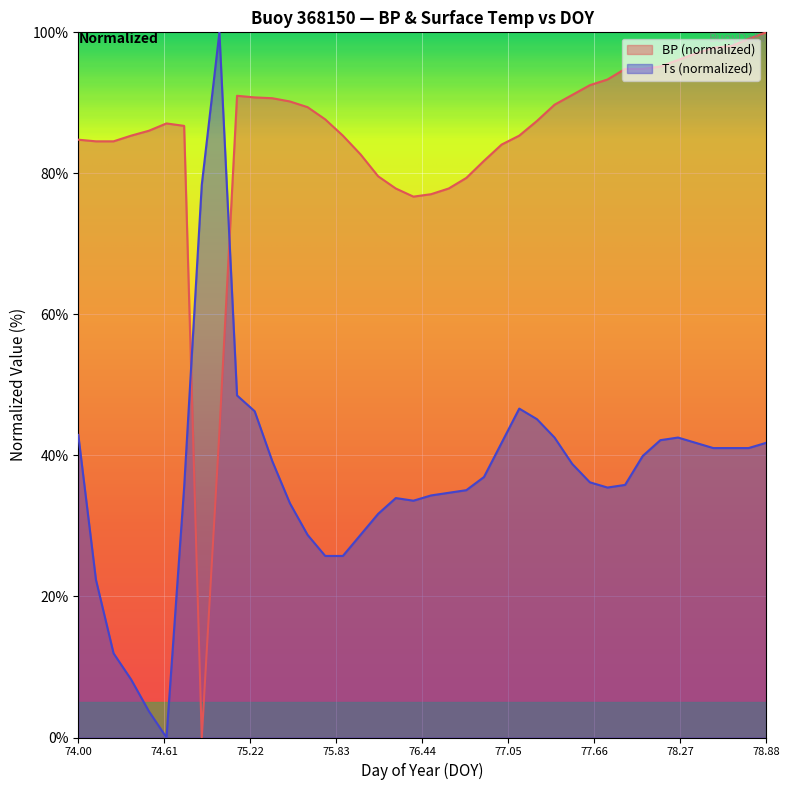

How many interior local valleys does the Ts series have?

3